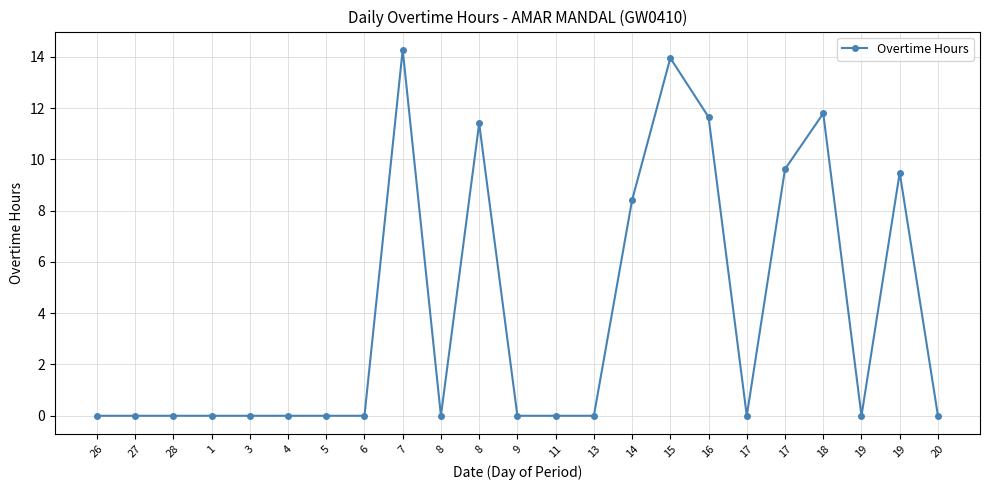

Reading left to right, transcribe all the data shown in this chart.

0.0	0.0	0.0	0.0	0.0	0.0	0.0	0.0	14.3	0.0	11.4	0.0	0.0	0.0	8.4	13.9	11.7	0.0	9.6	11.8	0.0	9.5	0.0